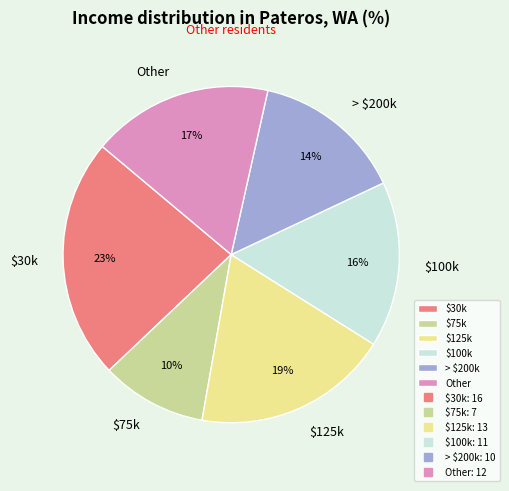

What percentage is the $100k slice, to the nearest percent?

16%